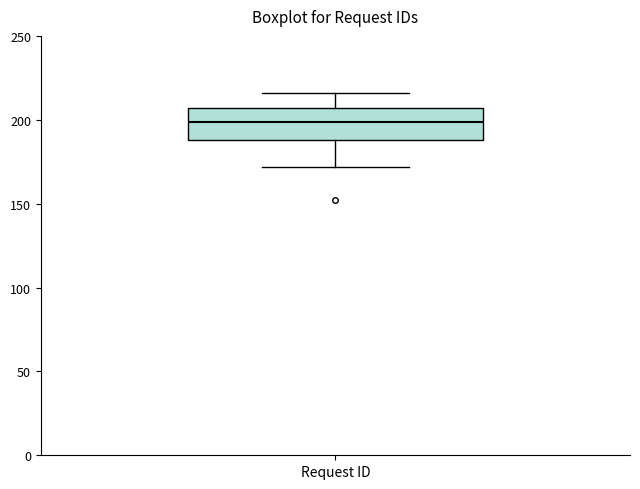

Read this box plot against the y-axis: the position of the median line, the range covered by the box, and the ends of both whiskers. The values are not printed on the chart, so give them approximately, as read against the axis.

median 200, box 190 to 205, whiskers 170 to 215